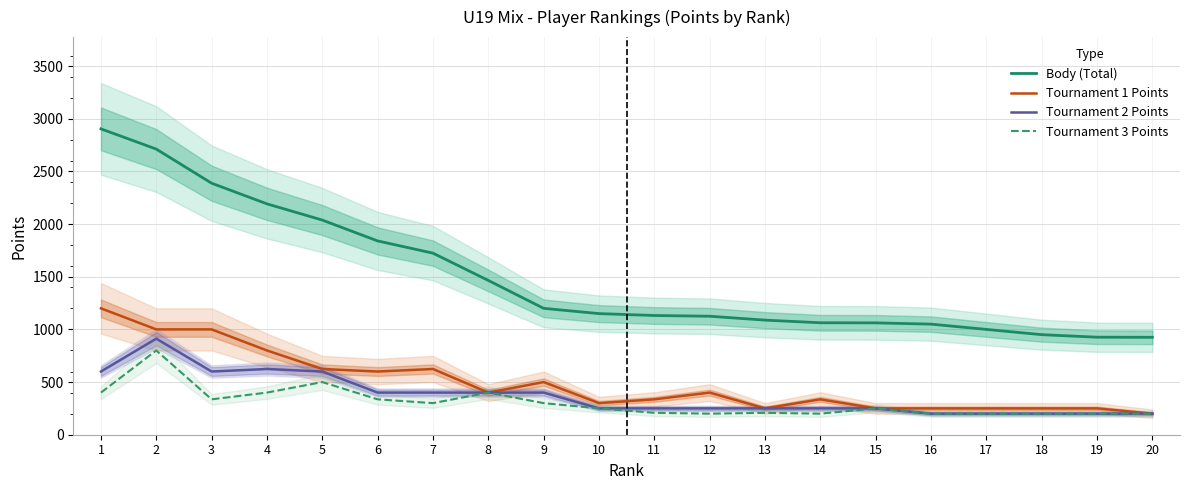

At which label does Tournament 1 Points reach its peak?

1